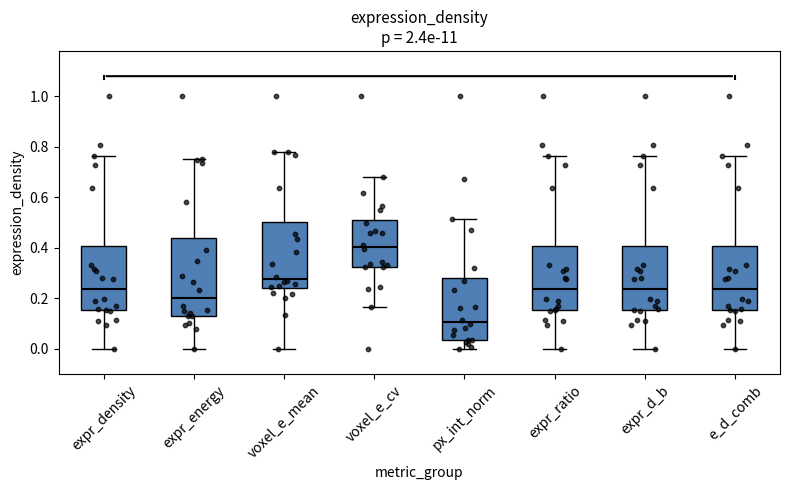

Reading left to right, transcribe this box plot: for each box, give where its median line is, the range the box spans, and where its two whiskers end, as read against the y-axis. The values are not printed on the chart, so give them approximately, as read against the axis.

expr_density: median 0.24, box 0.16 to 0.40, whiskers 0.00 to 0.76
expr_energy: median 0.20, box 0.12 to 0.44, whiskers 0.00 to 0.76
voxel_e_mean: median 0.28, box 0.24 to 0.50, whiskers 0.00 to 0.78
voxel_e_cv: median 0.40, box 0.32 to 0.52, whiskers 0.16 to 0.68
px_int_norm: median 0.10, box 0.04 to 0.28, whiskers 0.00 to 0.52
expr_ratio: median 0.24, box 0.16 to 0.40, whiskers 0.00 to 0.76
expr_d_b: median 0.24, box 0.16 to 0.40, whiskers 0.00 to 0.76
e_d_comb: median 0.24, box 0.16 to 0.40, whiskers 0.00 to 0.76